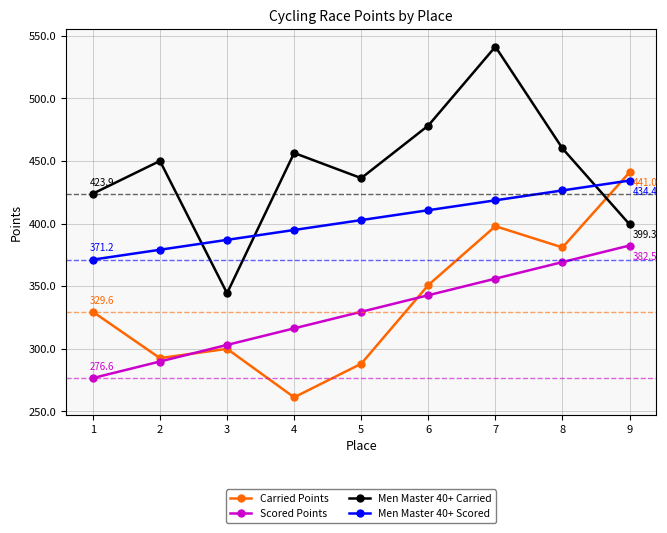

Read the Carried Points value at 3.

300.0